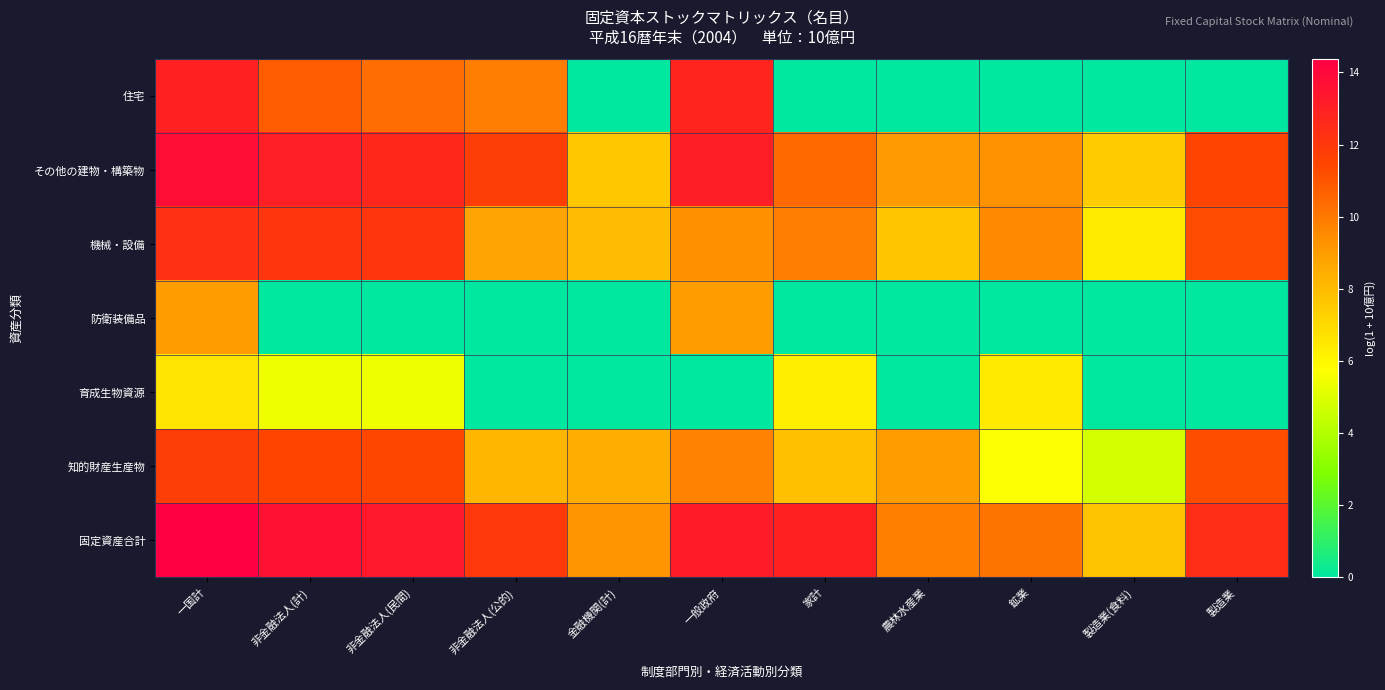

Reading right to left, extract all data points from this chart.

住宅: 製造業=0.0	製造業(食料)=0.0	鉱業=0.0	農林水産業=0.0	家計=0.0	一般政府=12.8	金融機関(計)=0.0	非金融法人(公的)=9.9	非金融法人(民間)=10.3	非金融法人(計)=10.8	一国計=12.9
その他の建物・構築物: 製造業=11.5	製造業(食料)=7.4	鉱業=9.3	農林水産業=9.0	家計=10.4	一般政府=13.1	金融機関(計)=7.6	非金融法人(公的)=11.7	非金融法人(民間)=12.7	非金融法人(計)=13.0	一国計=13.8
機械・設備: 製造業=11.3	製造業(食料)=6.4	鉱業=9.5	農林水産業=7.7	家計=9.9	一般政府=9.3	金融機関(計)=8.0	非金融法人(公的)=8.8	非金融法人(民間)=12.1	非金融法人(計)=12.1	一国計=12.3
防衛装備品: 製造業=0.0	製造業(食料)=0.0	鉱業=0.0	農林水産業=0.0	家計=0.0	一般政府=9.0	金融機関(計)=0.0	非金融法人(公的)=0.0	非金融法人(民間)=0.0	非金融法人(計)=0.0	一国計=9.0
育成生物資源: 製造業=0.0	製造業(食料)=0.0	鉱業=6.4	農林水産業=0.0	家計=6.3	一般政府=0.0	金融機関(計)=0.0	非金融法人(公的)=0.0	非金融法人(民間)=5.4	非金融法人(計)=5.4	一国計=6.6
知的財産生産物: 製造業=11.2	製造業(食料)=4.8	鉱業=5.7	農林水産業=9.0	家計=7.9	一般政府=9.7	金融機関(計)=8.5	非金融法人(公的)=8.2	非金融法人(民間)=11.4	非金融法人(計)=11.5	一国計=11.7
固定資産合計: 製造業=12.4	製造業(食料)=7.8	鉱業=10.1	農林水産業=9.8	家計=12.9	一般政府=13.2	金融機関(計)=9.2	非金融法人(公的)=11.9	非金融法人(民間)=13.3	非金融法人(計)=13.6	一国計=14.4